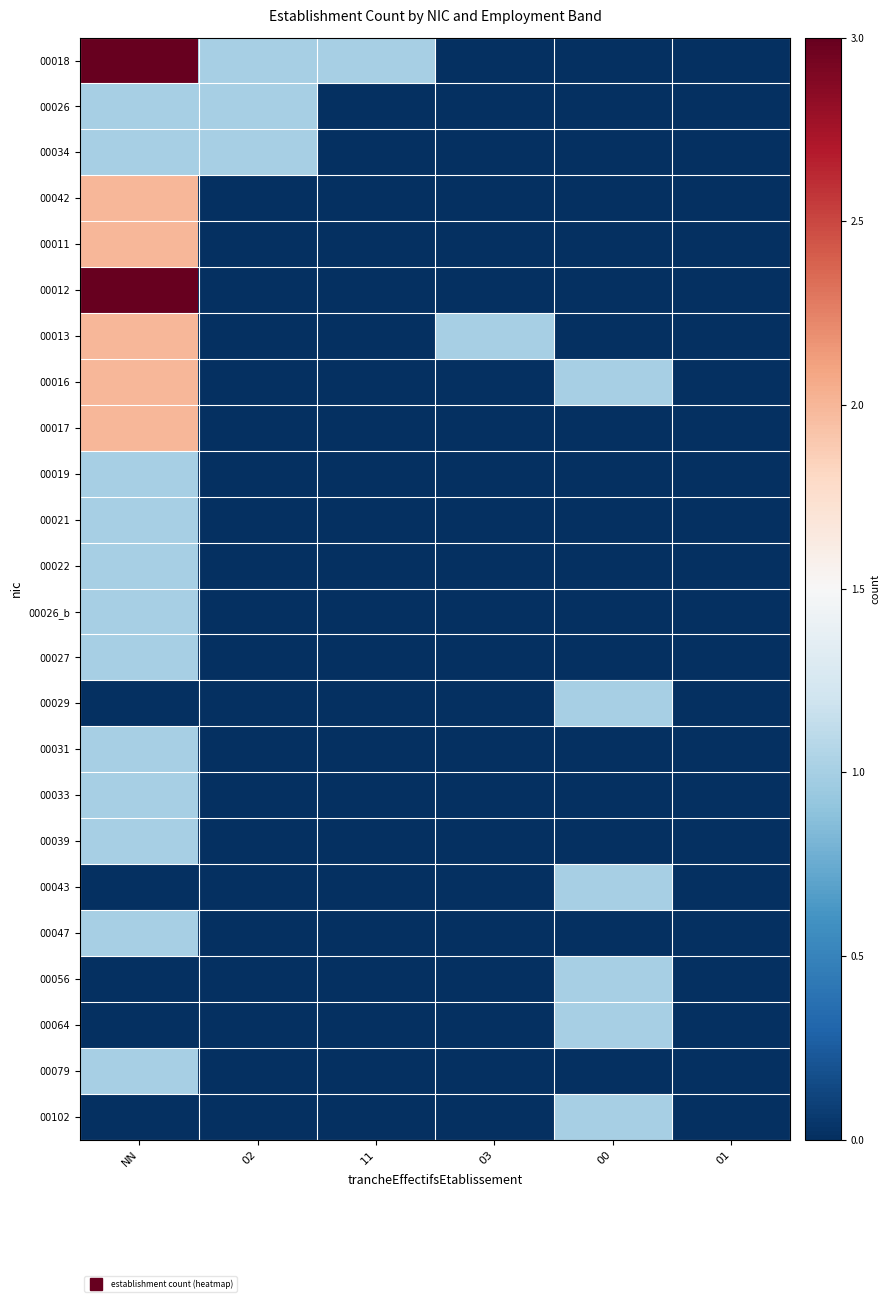

How many data points does each series have?

6